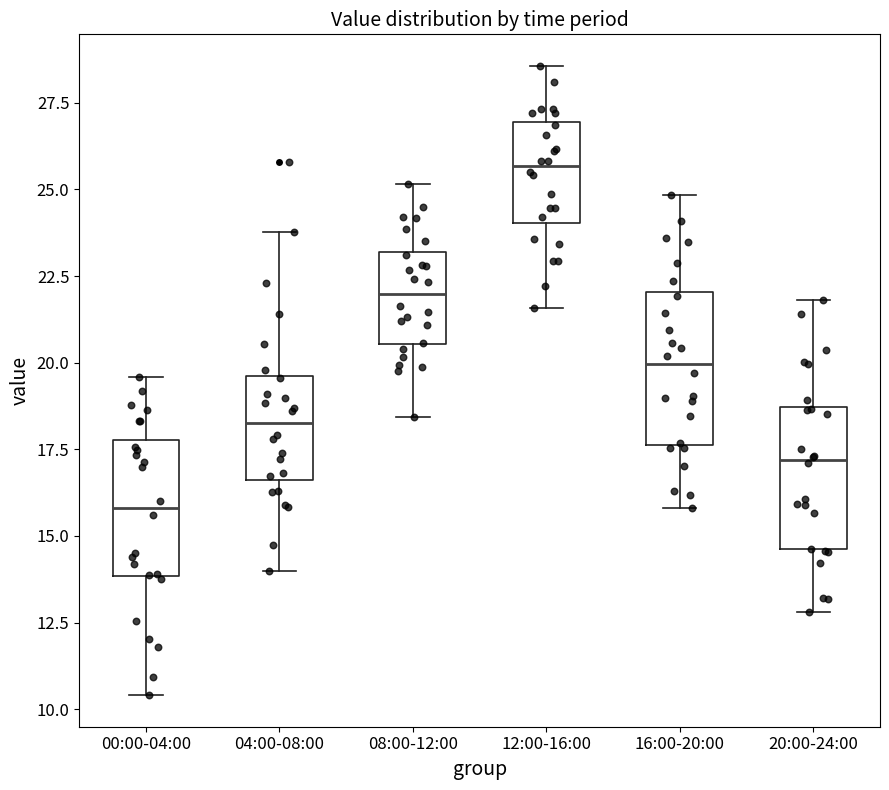

Reading left to right, transcribe this box plot: for each box, give where its median line is, the range the box spans, and where its two whiskers end, as read against the y-axis. The values are not printed on the chart, so give them approximately, as read against the axis.

00:00-04:00: median 16.0, box 14.0 to 18.0, whiskers 10.5 to 19.5
04:00-08:00: median 18.5, box 16.5 to 19.5, whiskers 14.0 to 24.0
08:00-12:00: median 22.0, box 20.5 to 23.0, whiskers 18.5 to 25.0
12:00-16:00: median 25.5, box 24.0 to 27.0, whiskers 21.5 to 28.5
16:00-20:00: median 20.0, box 17.5 to 22.0, whiskers 16.0 to 25.0
20:00-24:00: median 17.0, box 14.5 to 18.5, whiskers 13.0 to 22.0